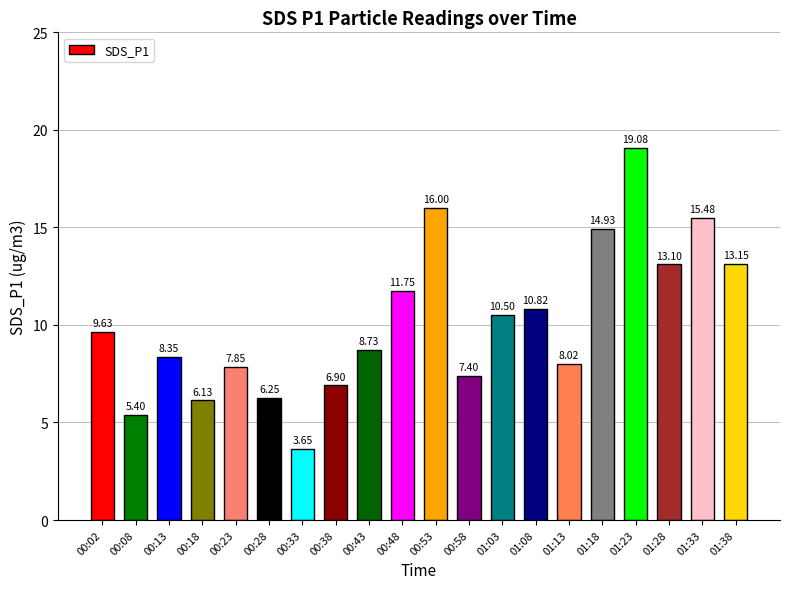

Rank the categories by value from lowest to highest.

00:33, 00:08, 00:18, 00:28, 00:38, 00:58, 00:23, 01:13, 00:13, 00:43, 00:02, 01:03, 01:08, 00:48, 01:28, 01:38, 01:18, 01:33, 00:53, 01:23